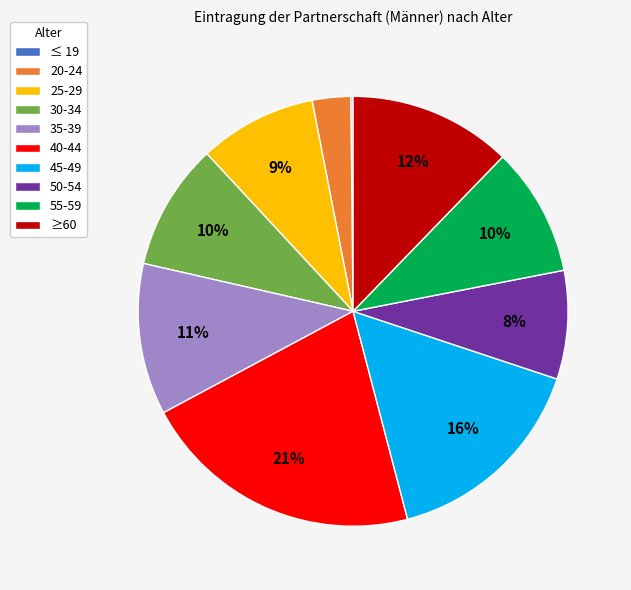

Is there a majority slice in this chart?

No